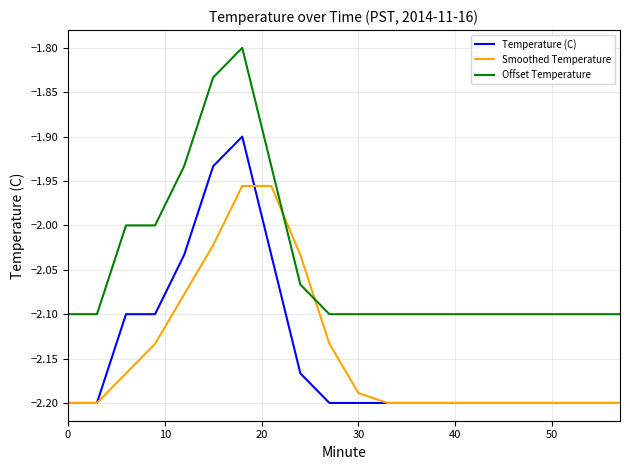

Rank the series by their maximum value, from lowest to highest.

Smoothed Temperature, Temperature (C), Offset Temperature